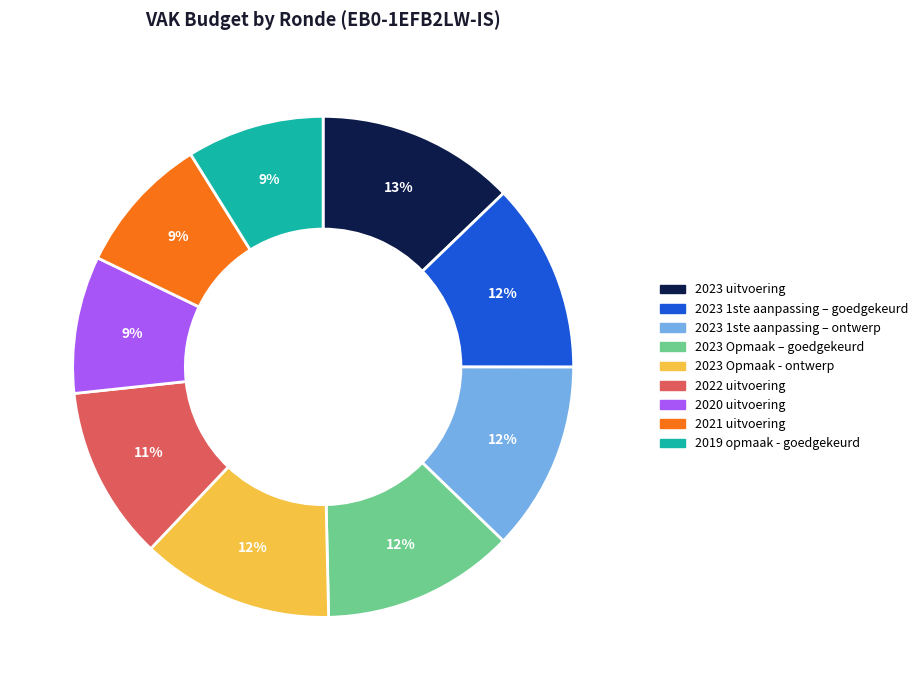

True or false: 2020 uitvoering accounts for 3% of the total.

False